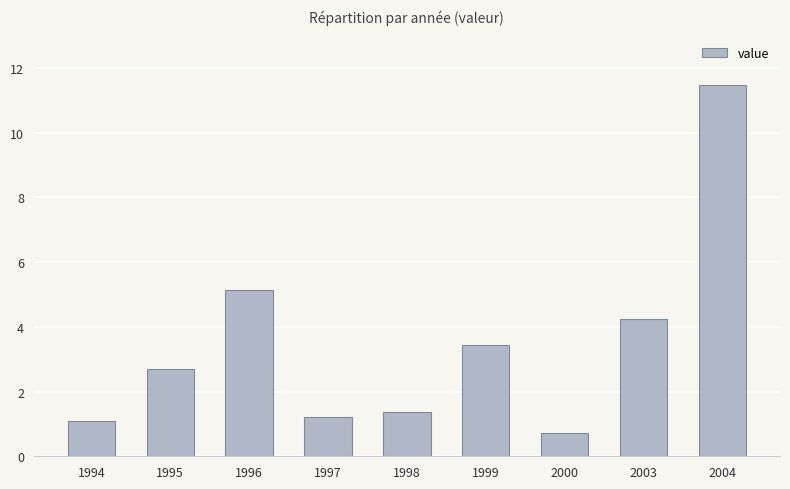

List the labels in order of value, largest first.

2004, 1996, 2003, 1999, 1995, 1998, 1997, 1994, 2000